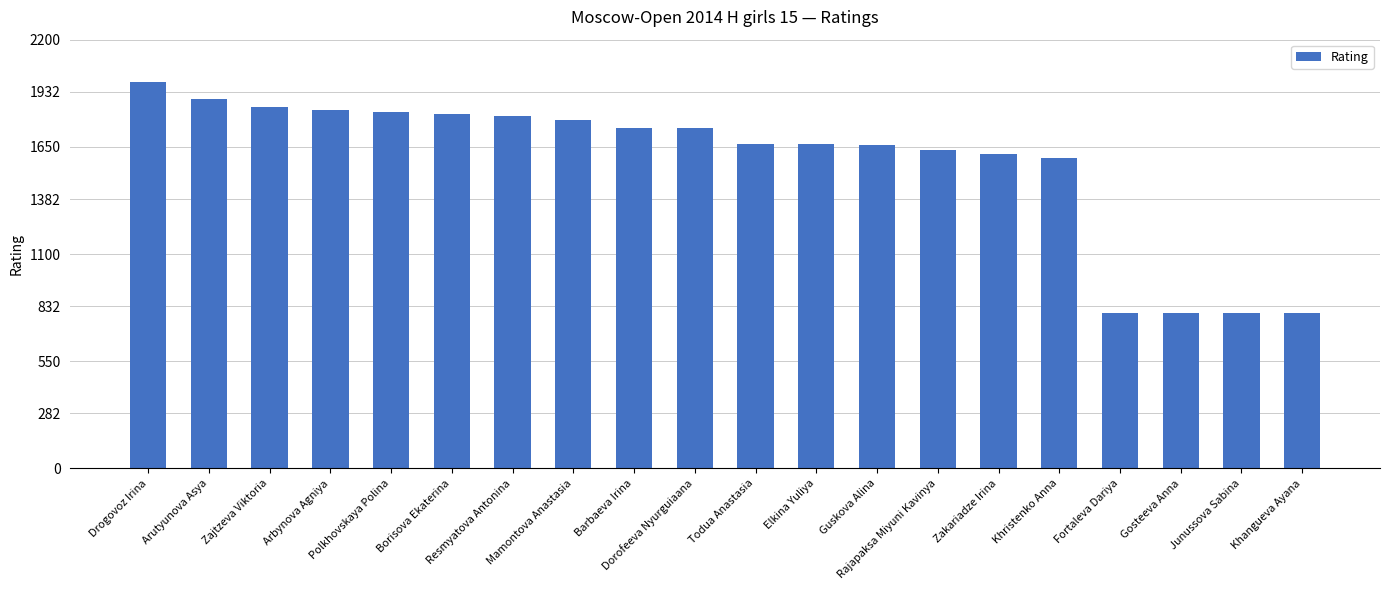

What is the smallest value displayed?

800